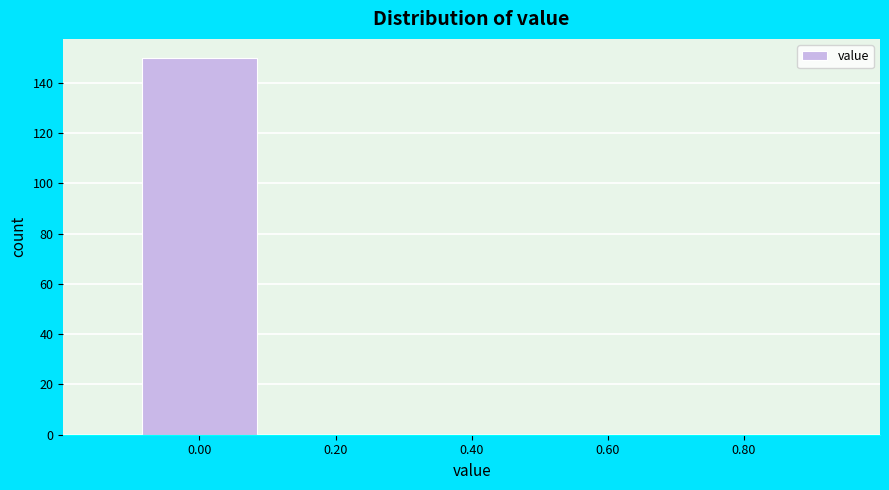

Reading left to right, what are all the values shown in this chart?

0.00=150	0.20=0	0.40=0	0.60=0	0.80=0